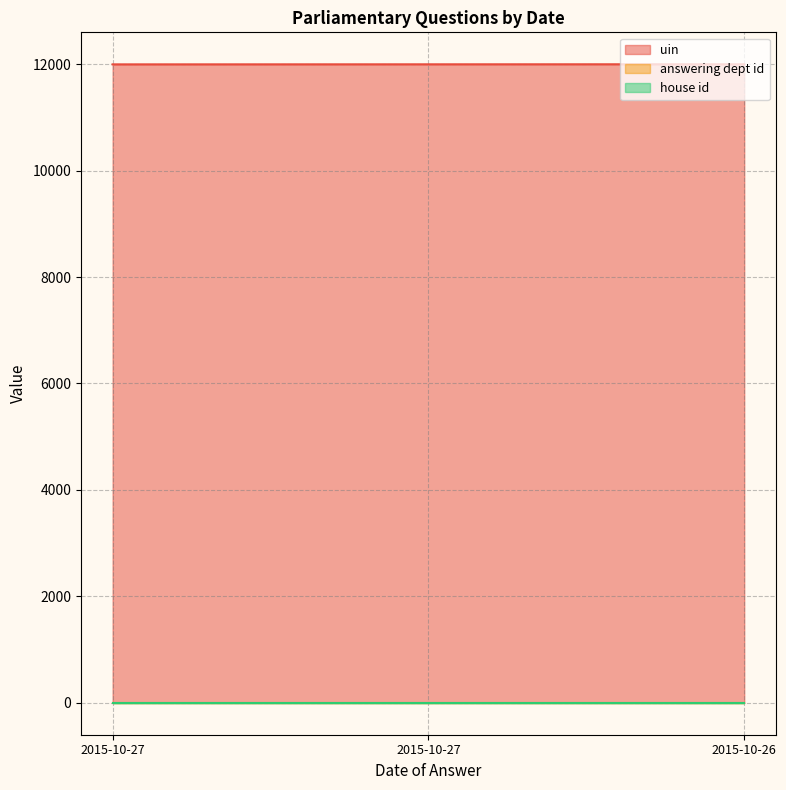

What is the value of the house id point at the 1st from the left?

1